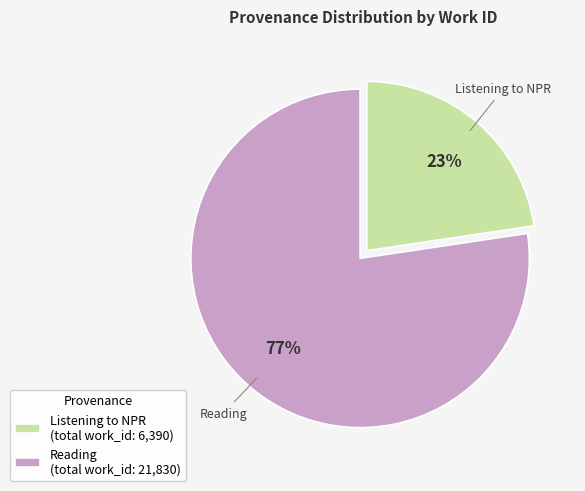

What is the smallest slice in the pie chart?

Listening to NPR